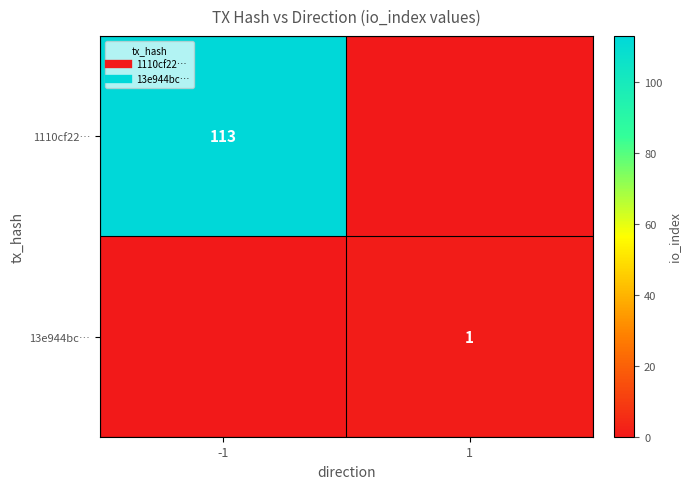

At how many categories does at least one series exceed 90?

1